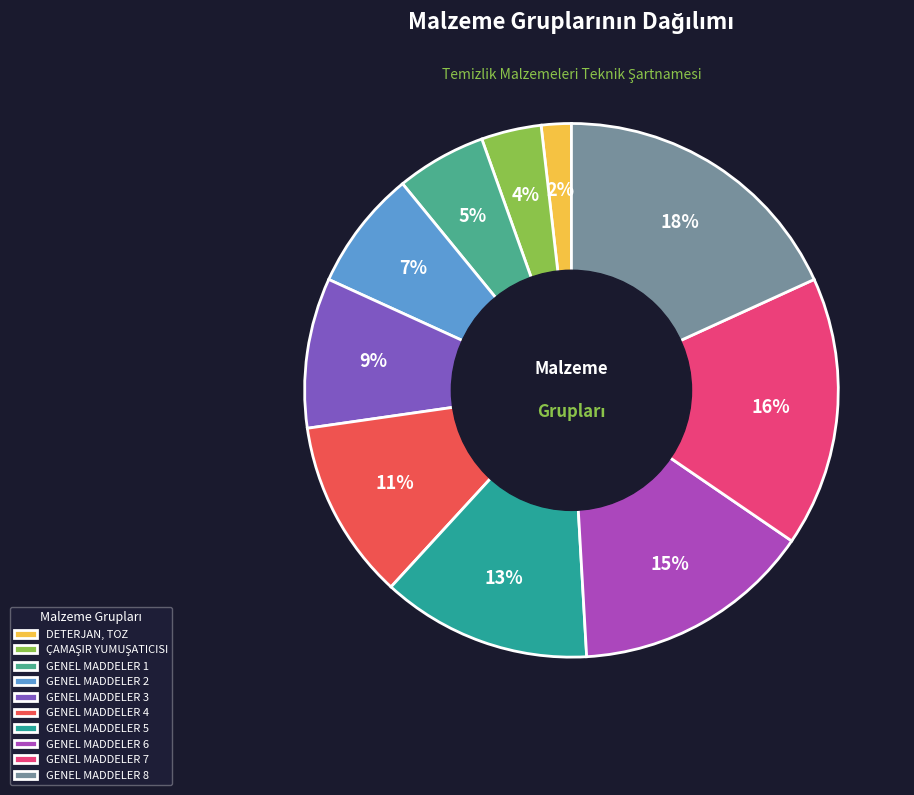

To the nearest percent, what is the difference between the largest and smallest slice percentages?

16%